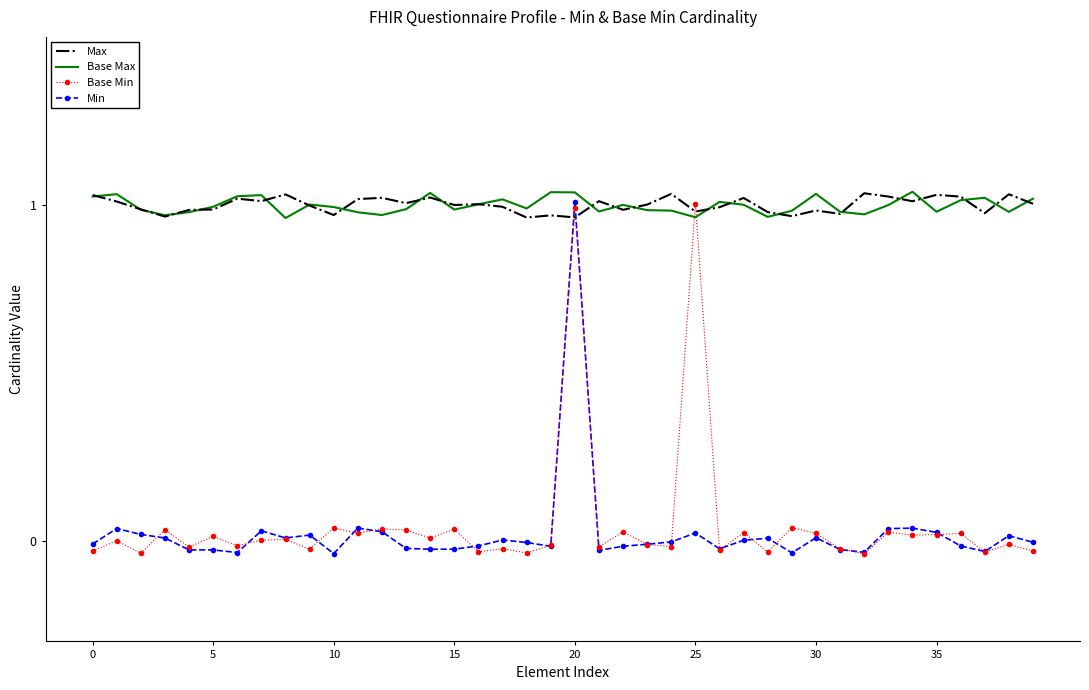

What are all the series names shown in the legend?

Max, Base Max, Base Min, Min